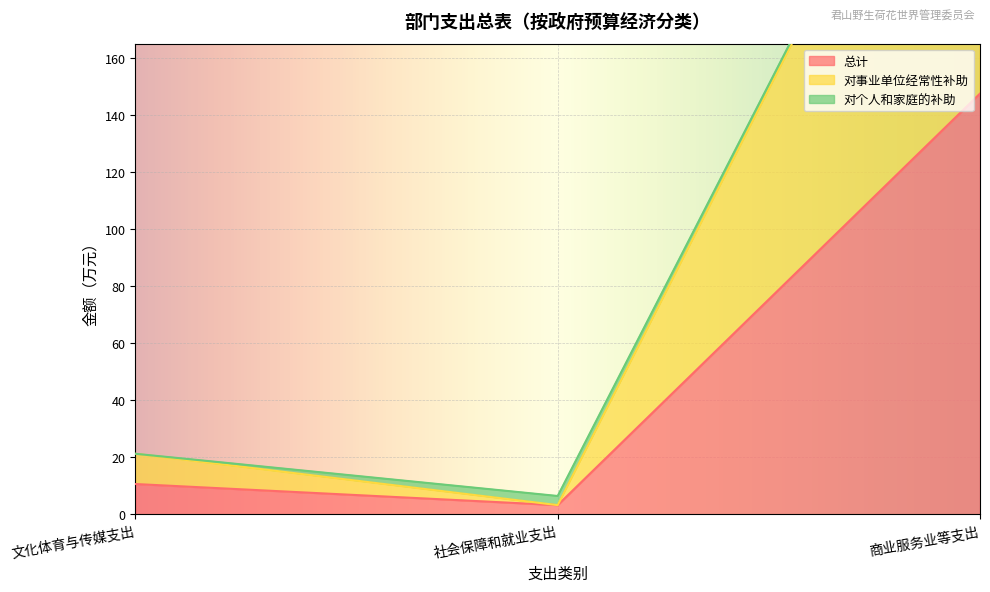

What is the difference between the second highest and minimum values in the 总计 series?

7.4